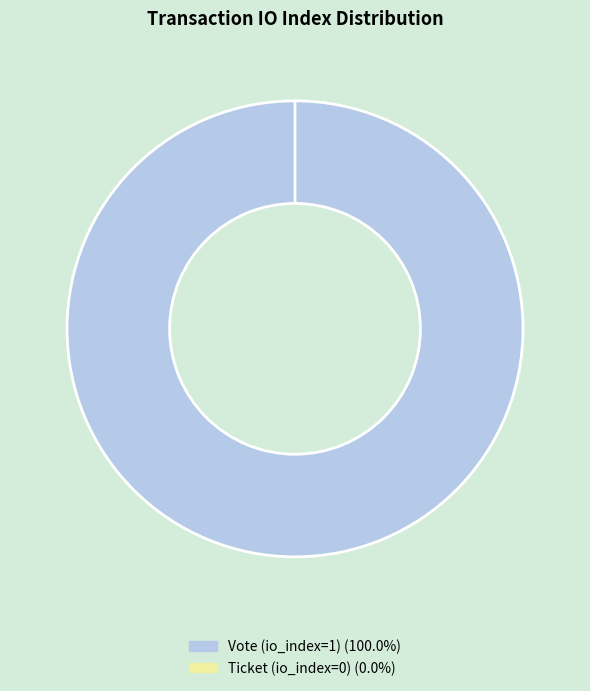

Between Ticket (io_index=0) and Vote (io_index=1), which is larger?

Vote (io_index=1)